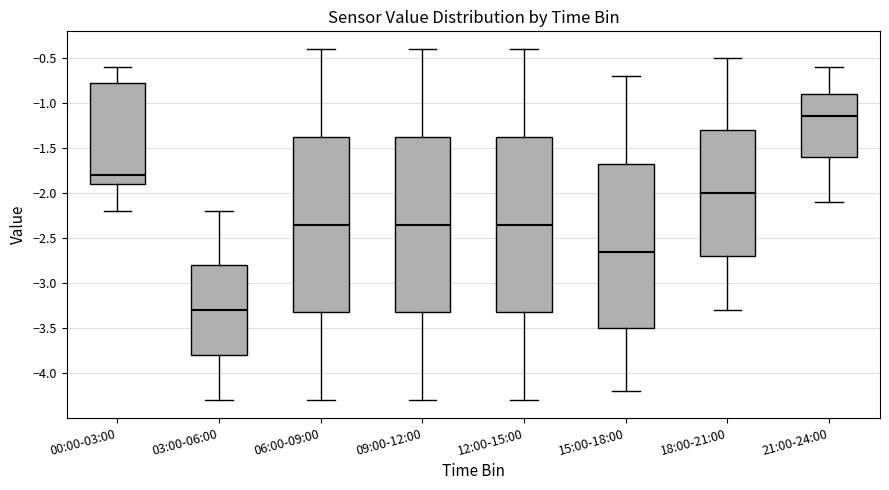

Where does the upper whisker of the box for 18:00-21:00 end on the y-axis? The values are not printed on the chart, so give them approximately, as read against the axis.

-0.50